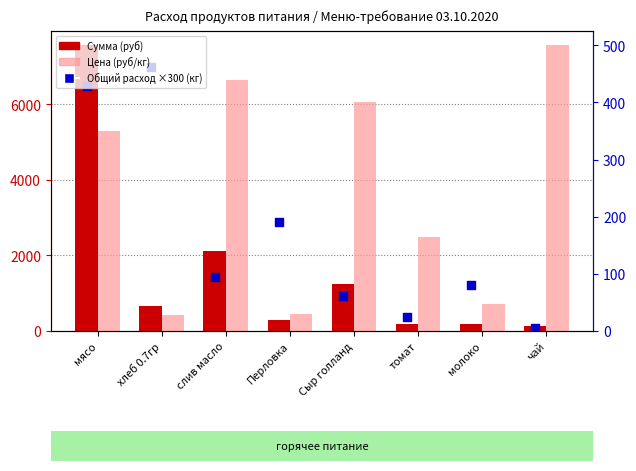

At which category is the sum across all series the highest?

мясо